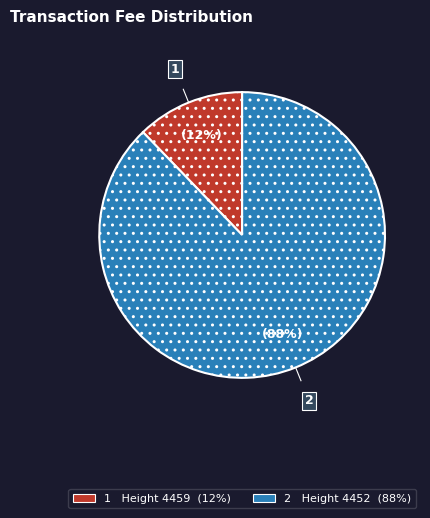

To the nearest percent, what is the average slice percentage?

50%